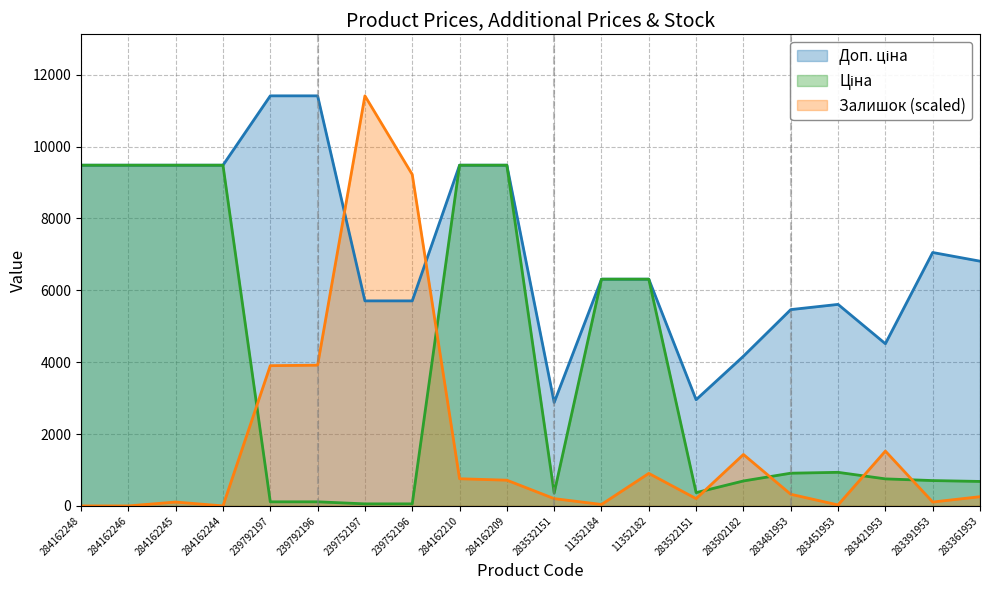

How many data points does each series have?

20